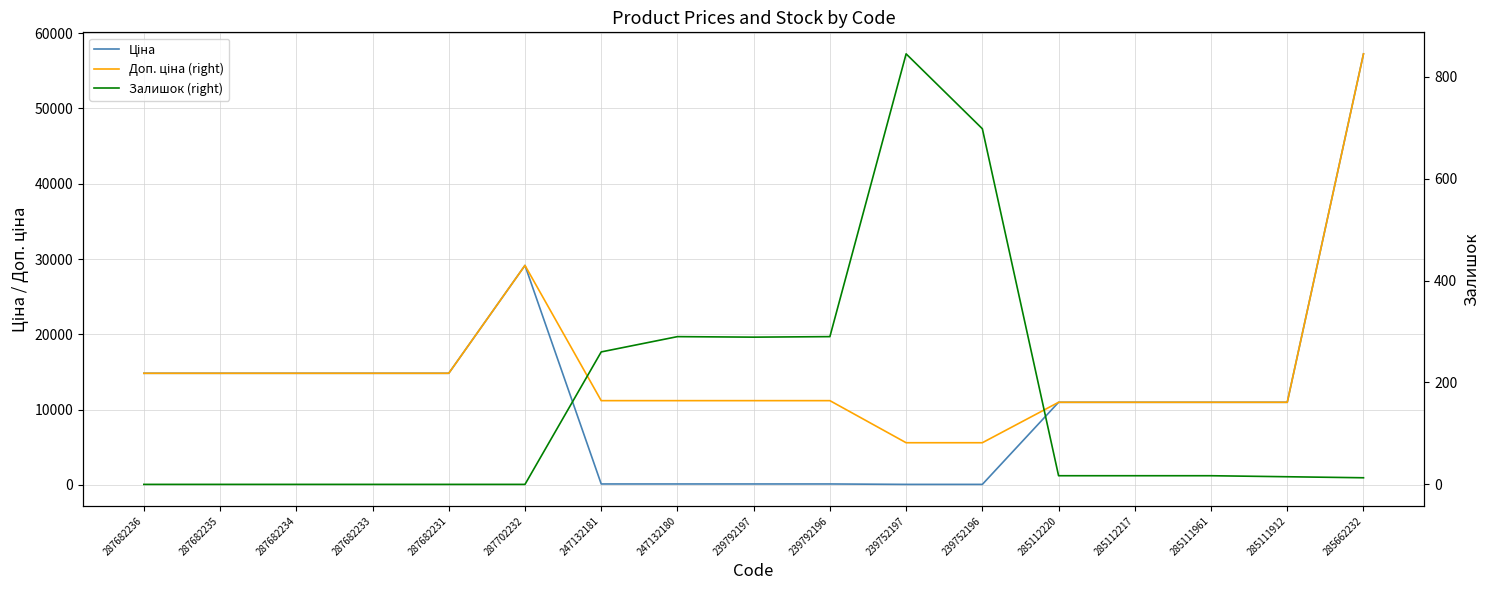

Where is the first local maximum for Залишок (right)?

247132180